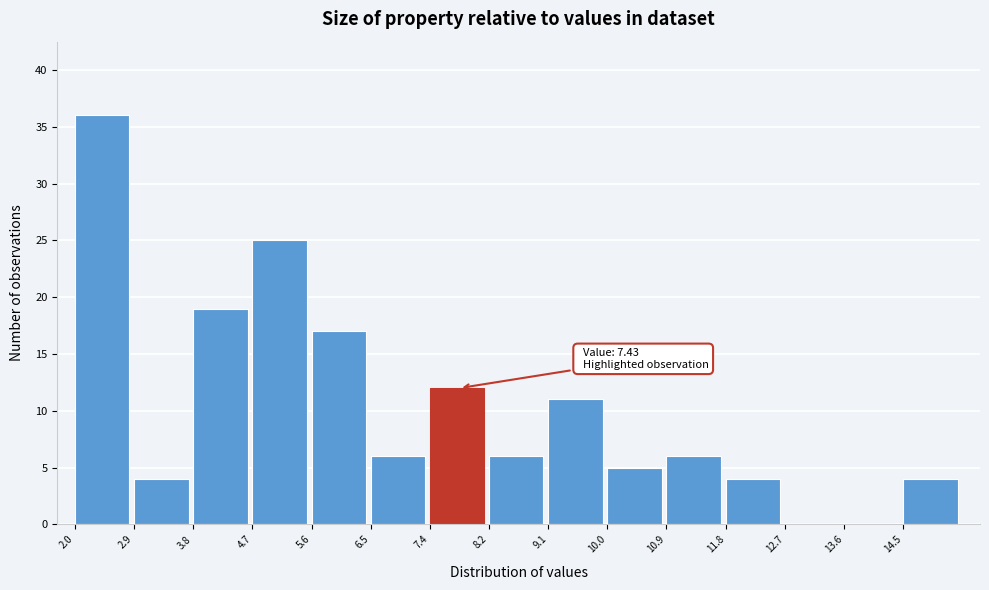

Over which range of the x-axis is the bar tallest?

2.0 to 2.9